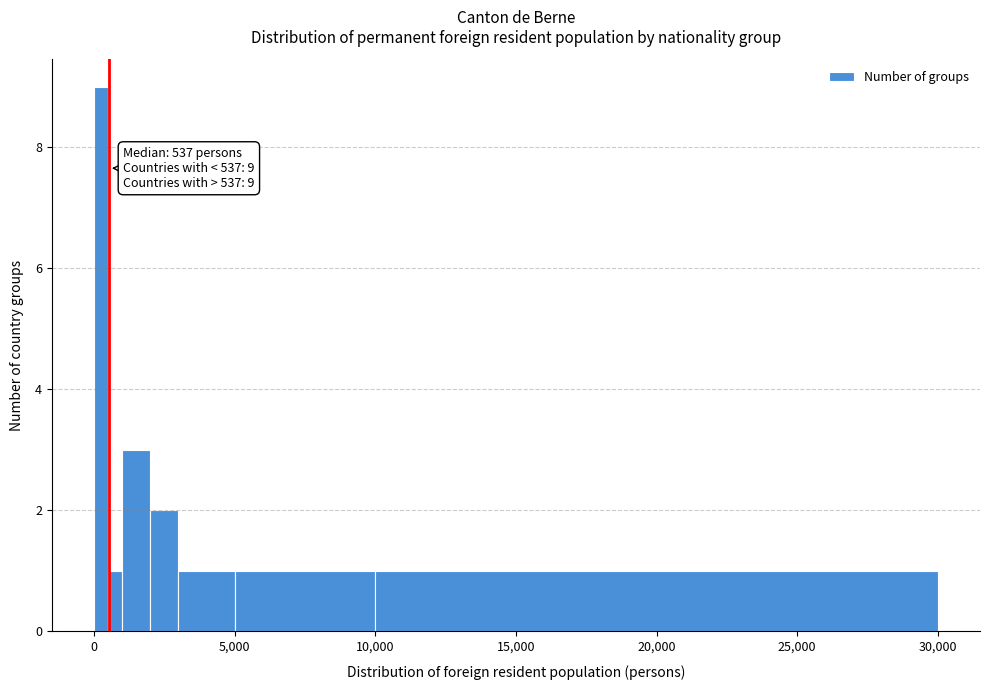

Around what value on the x-axis is the tallest bar? Give the approximate position of its centre, as read against the axis.

500